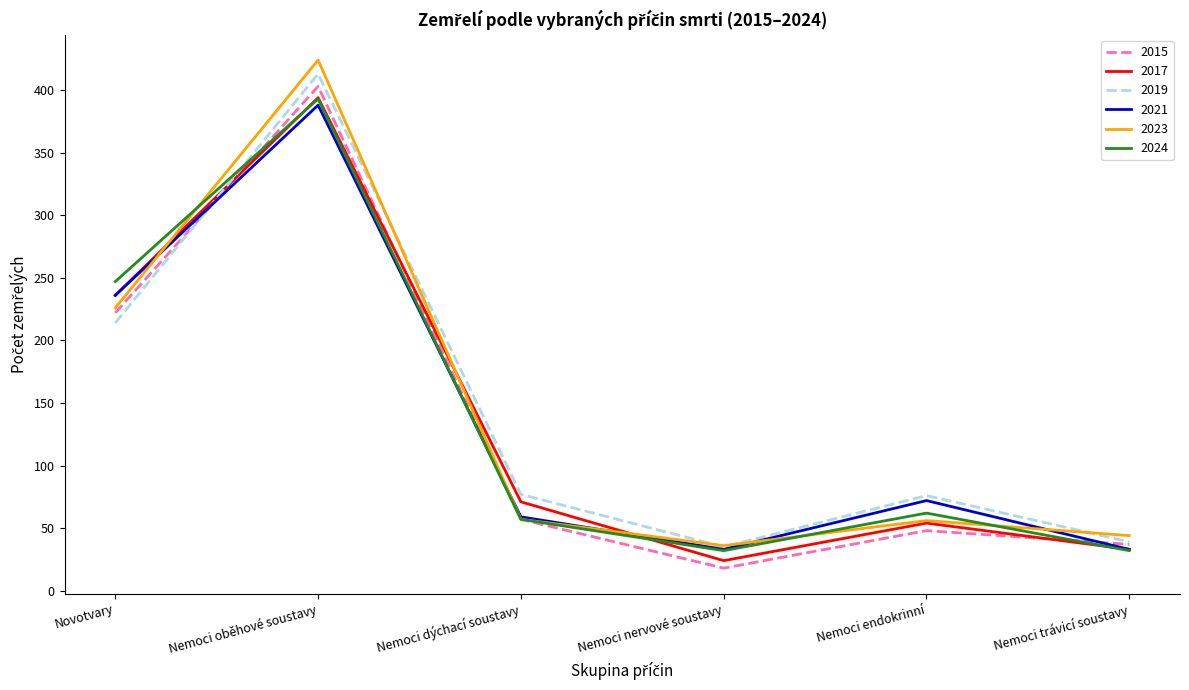

At which category is the sum across all series the highest?

Nemoci oběhové soustavy